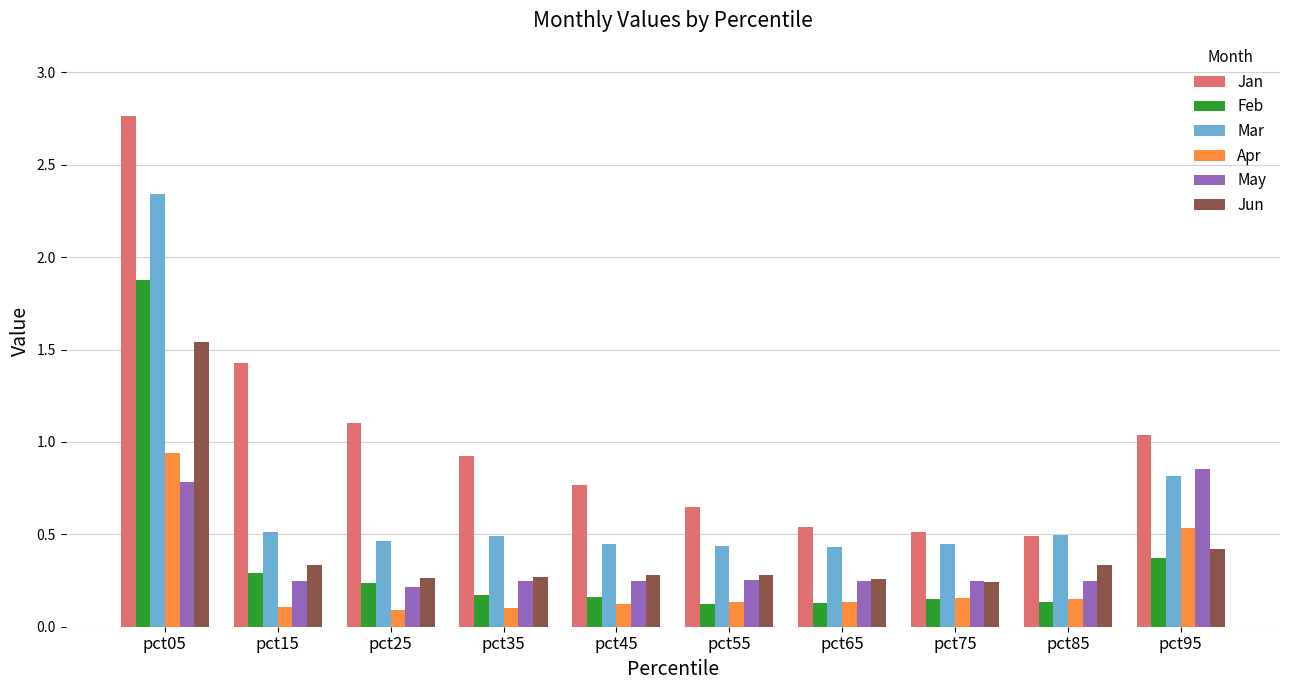

Which category has the highest value across all series?

pct05